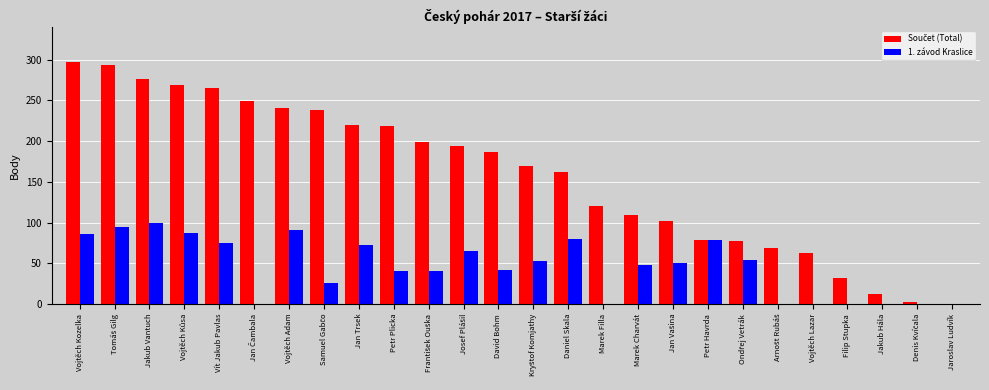

The value of 1. závod Kraslice at Filip Stupka is 57.4. True or false?

False